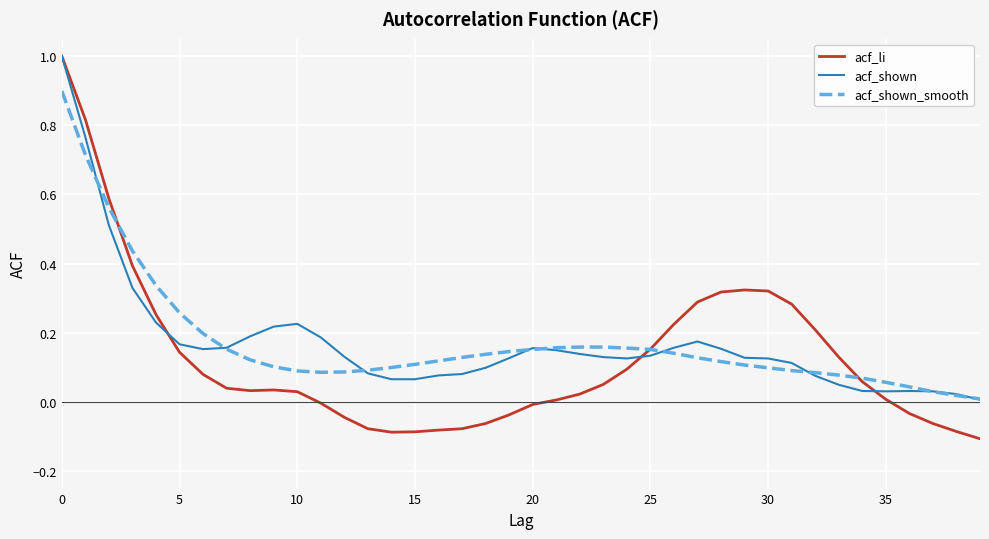

What is the sum of all acf_li values?

5.1